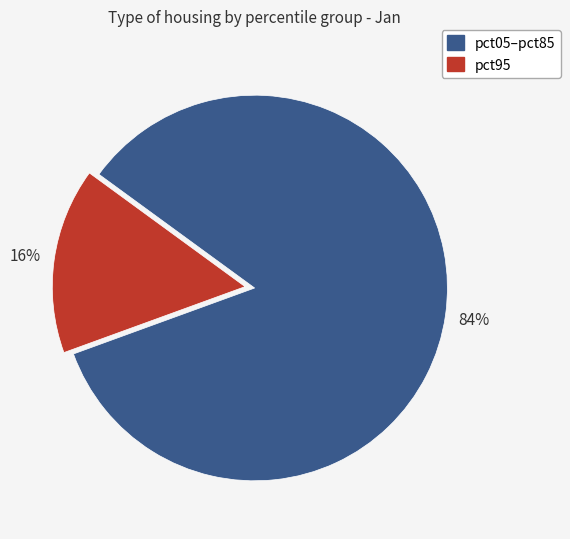

Is there any slice that represents more than half of the pie?

Yes